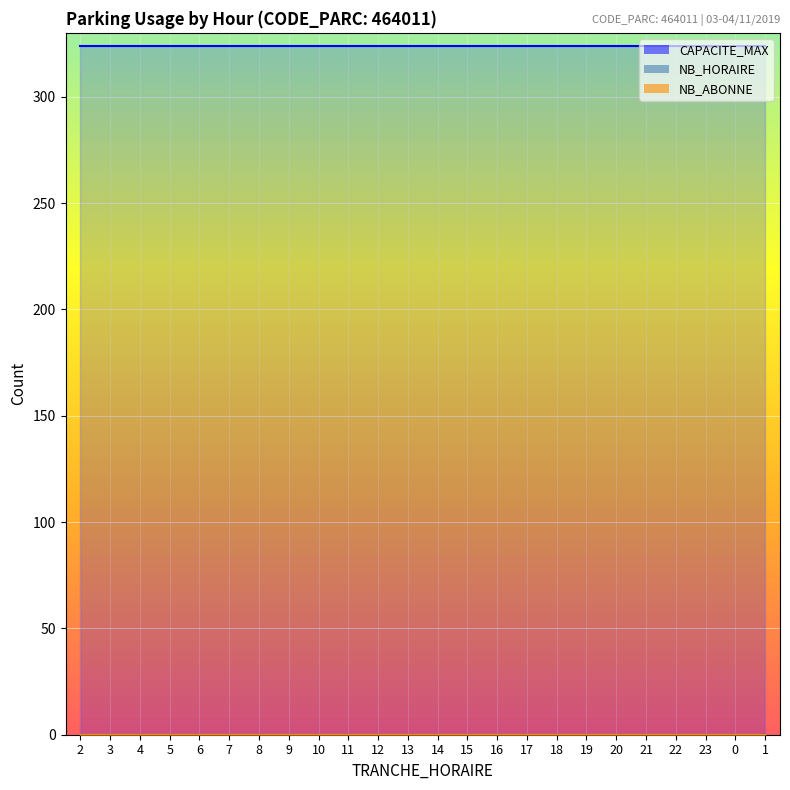

Is it true that NB_HORAIRE equals 0 at 11?

True